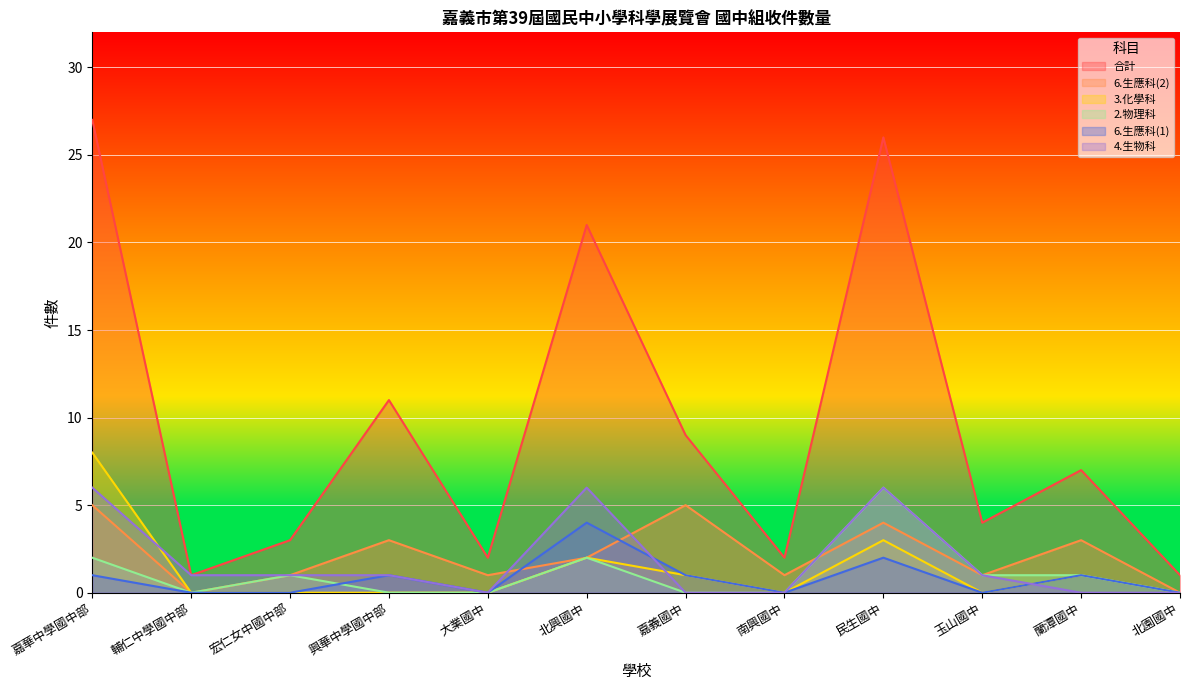

Reading left to right, what are all the values shown in this chart?

合計: 27	1	3	11	2	21	9	2	26	4	7	1
6.生應科(2): 5	0	1	3	1	2	5	1	4	1	3	0
3.化學科: 8	0	0	0	0	2	1	0	3	0	1	0
2.物理科: 2	0	1	0	0	2	0	0	6	1	1	0
6.生應科(1): 1	0	0	1	0	4	1	0	2	0	1	0
4.生物科: 6	1	1	1	0	6	0	0	6	1	0	0